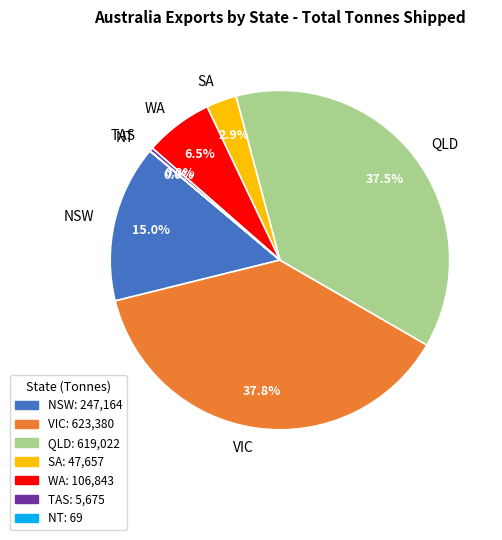

What is the total percentage of QLD and NSW?

52.5%